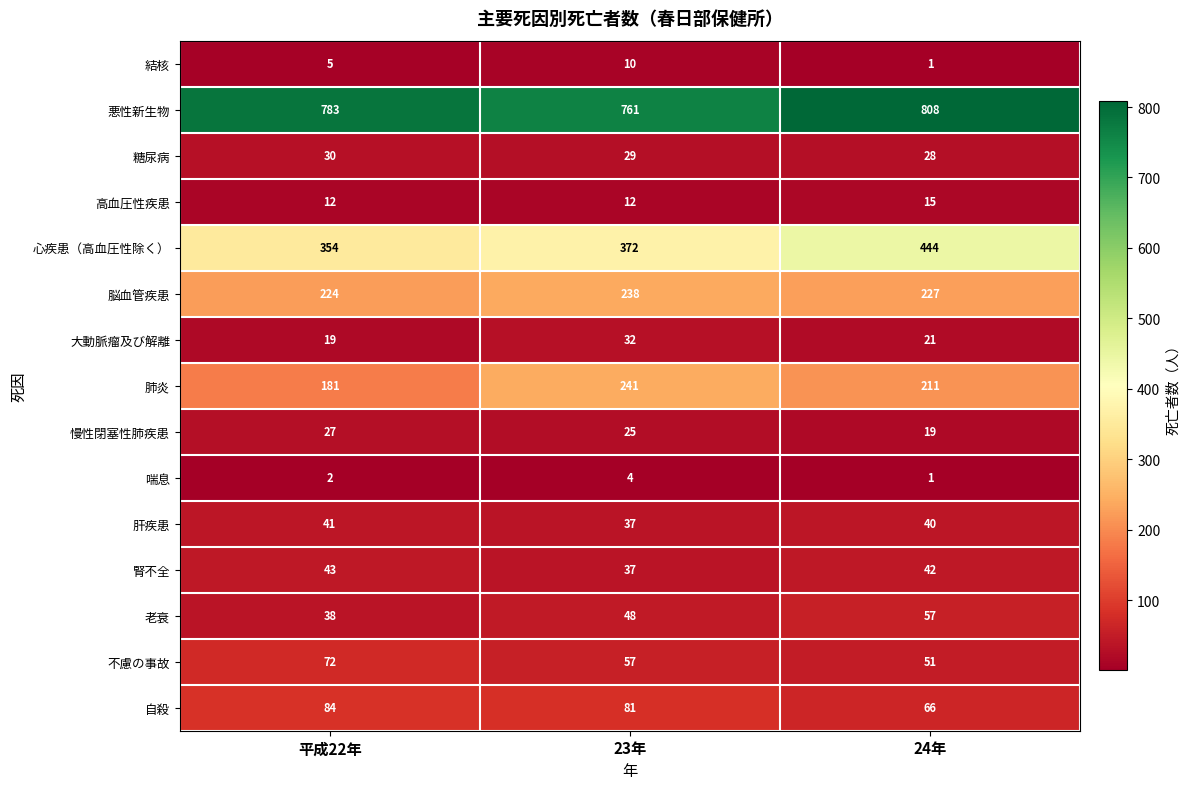

True or false: 不慮の事故 has a value of 99 at 平成22年.

False